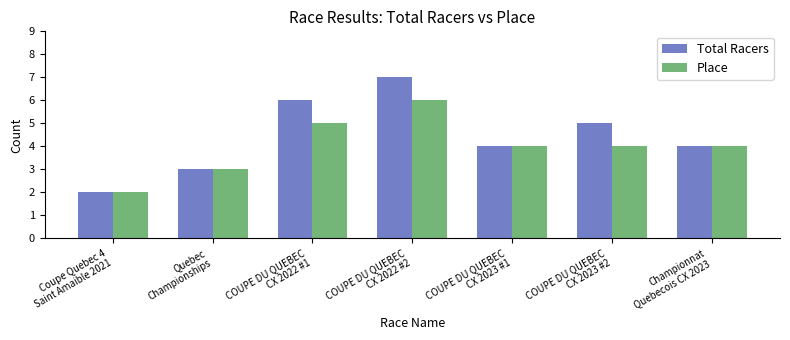

At which category does the chart reach its peak across all series?

COUPE DU QUEBEC
CX 2022 #2